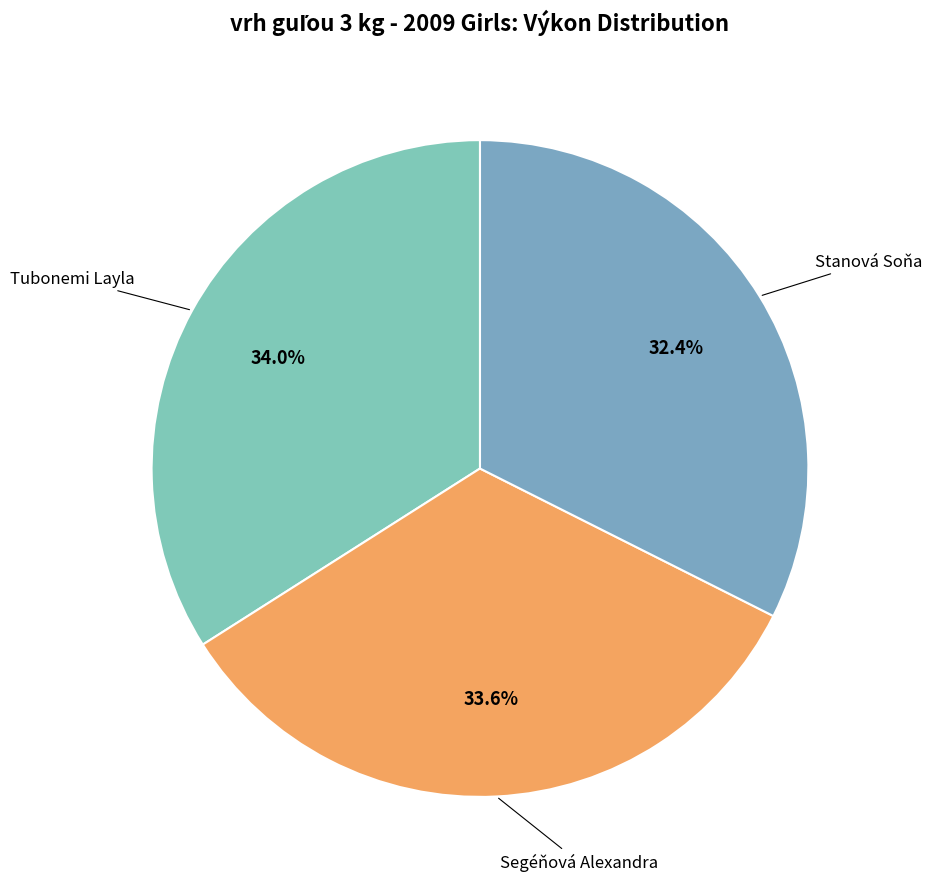

Rank the categories by value from highest to lowest.

Tubonemi Layla, Segéňová Alexandra, Stanová Soňa